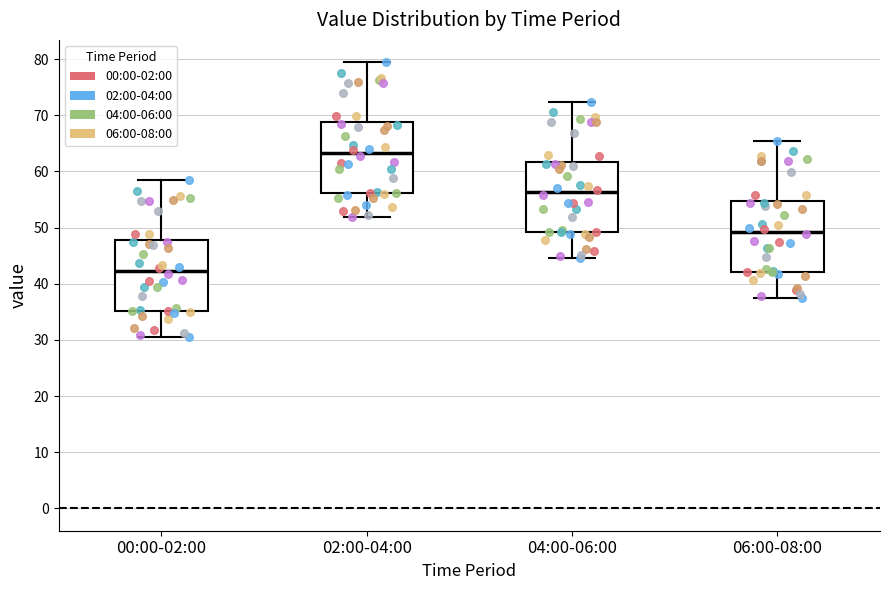

Reading left to right, transcribe this box plot: for each box, give where its median line is, the range the box spans, and where its two whiskers end, as read against the y-axis. The values are not printed on the chart, so give them approximately, as read against the axis.

00:00-02:00: median 42, box 35 to 48, whiskers 31 to 58
02:00-04:00: median 63, box 56 to 69, whiskers 52 to 79
04:00-06:00: median 56, box 49 to 62, whiskers 45 to 72
06:00-08:00: median 49, box 42 to 55, whiskers 38 to 65